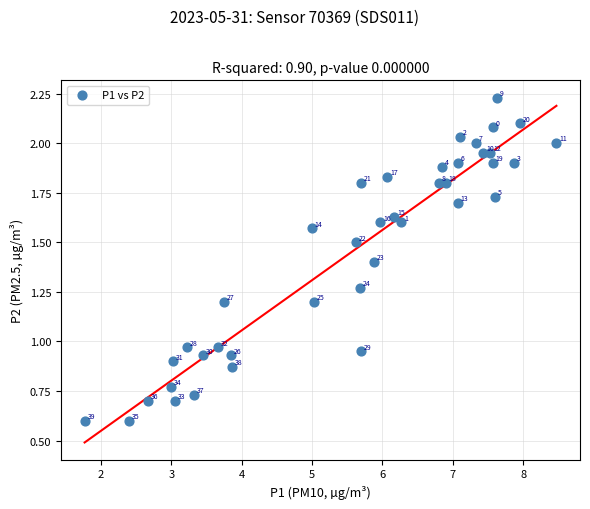

What is the range of X values (max minus min)?

6.7